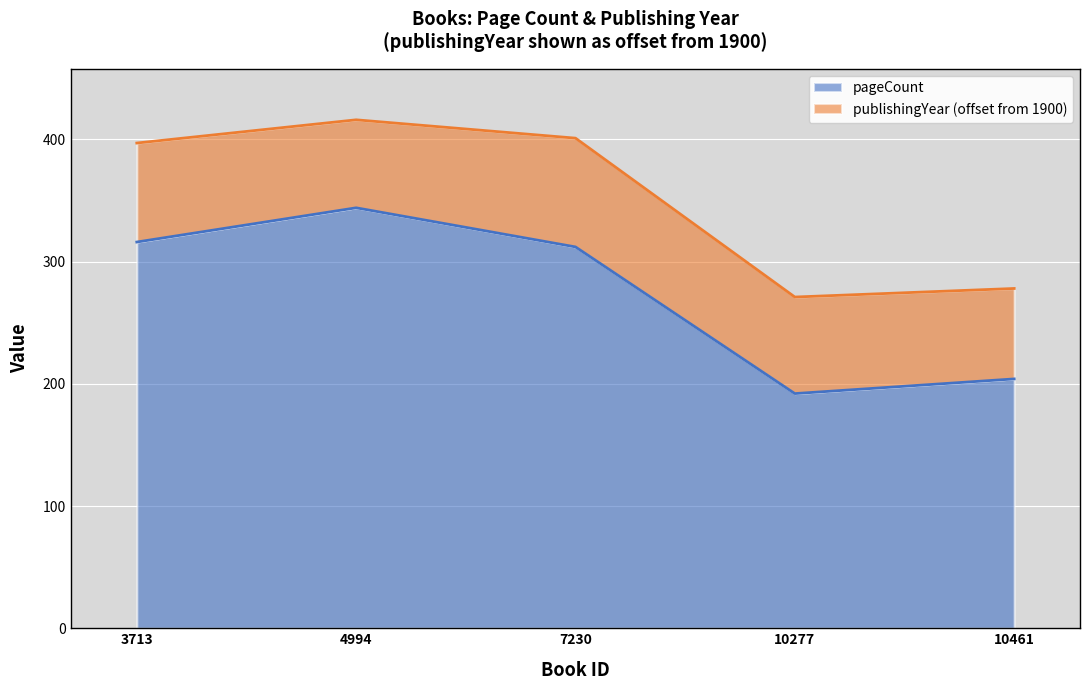

How many interior local valleys (lower than both neighbors) does the data have?

1